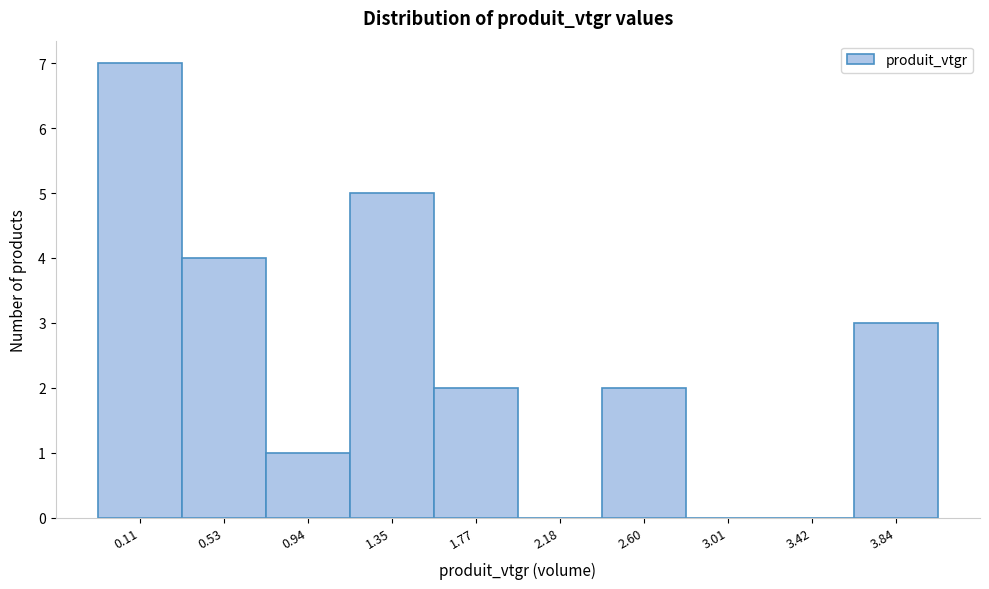

Reading right to left, what are all the values shown in this chart?

3.84=3	3.42=0	3.01=0	2.60=2	2.18=0	1.77=2	1.35=5	0.94=1	0.53=4	0.11=7